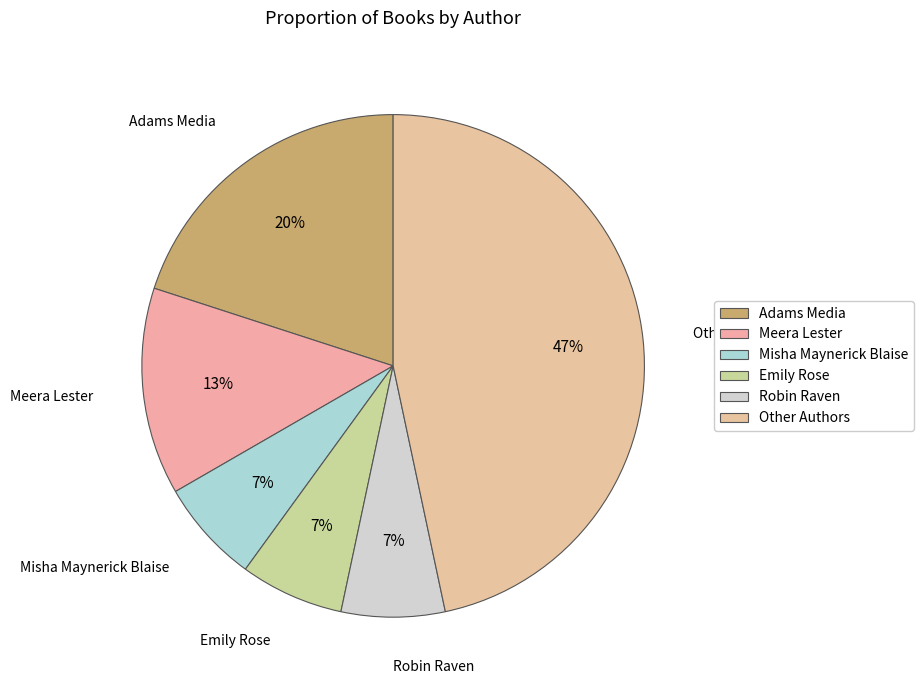

Is Meera Lester the majority of the pie?

No